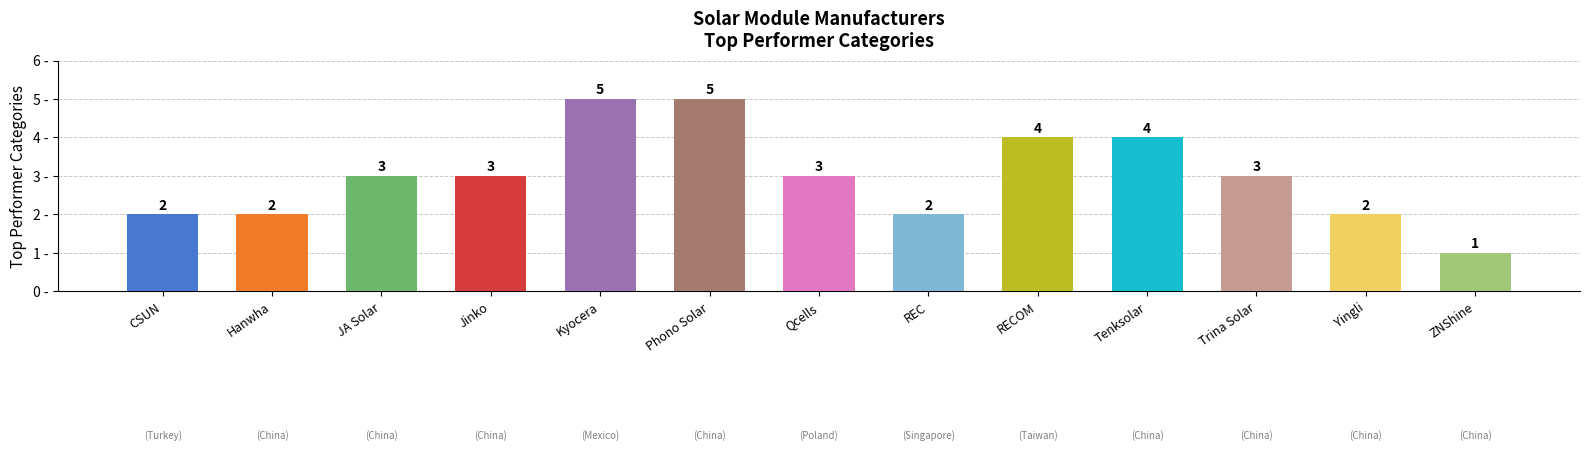

Is it true that the value at JA Solar is 1?

False